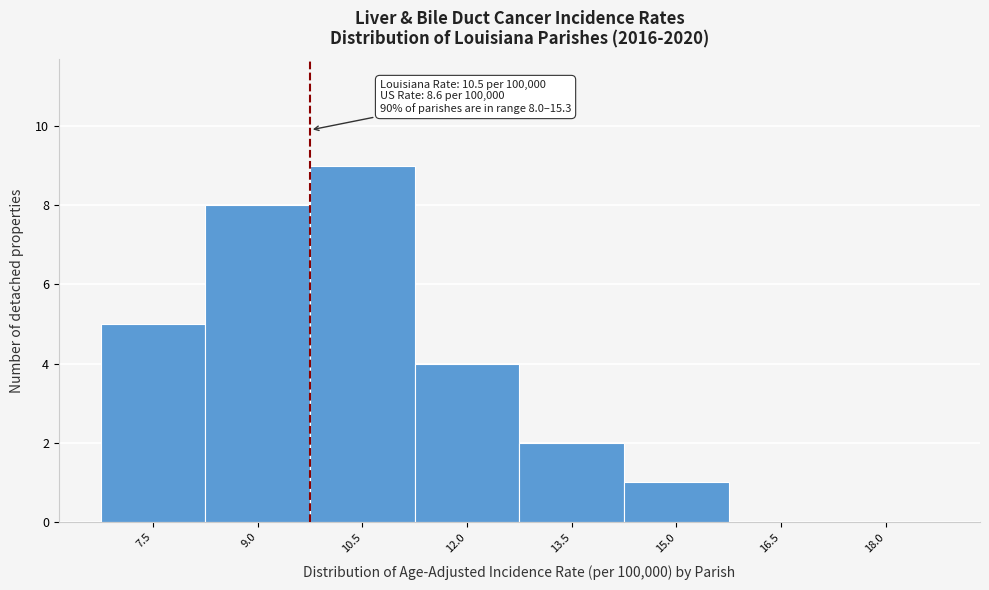

Reading left to right, what are all the values shown in this chart?

7.5=5	9.0=8	10.5=9	12.0=4	13.5=2	15.0=1	16.5=0	18.0=0